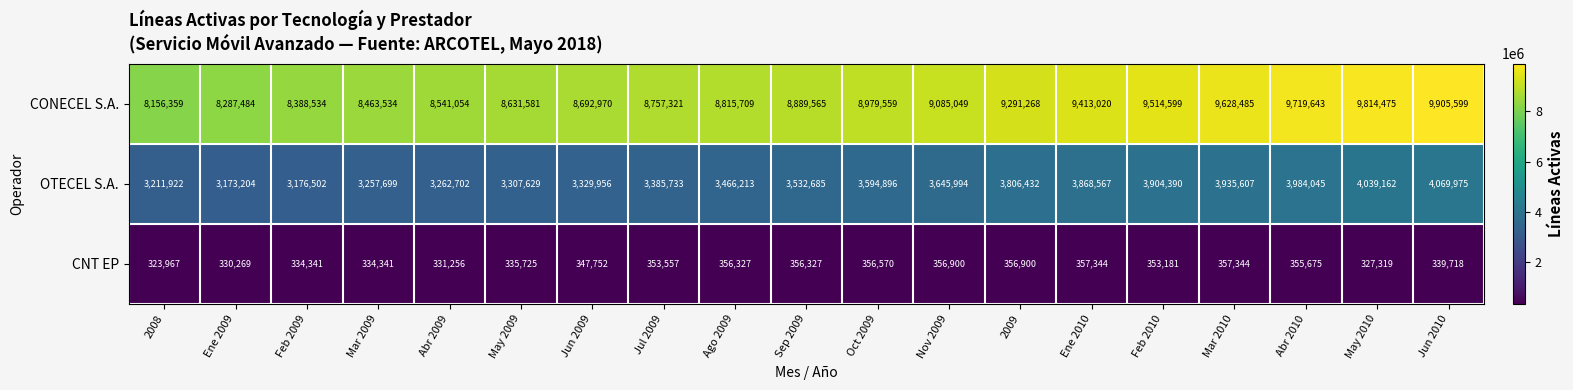

Which series has the widest spread of values?

CONECEL S.A.